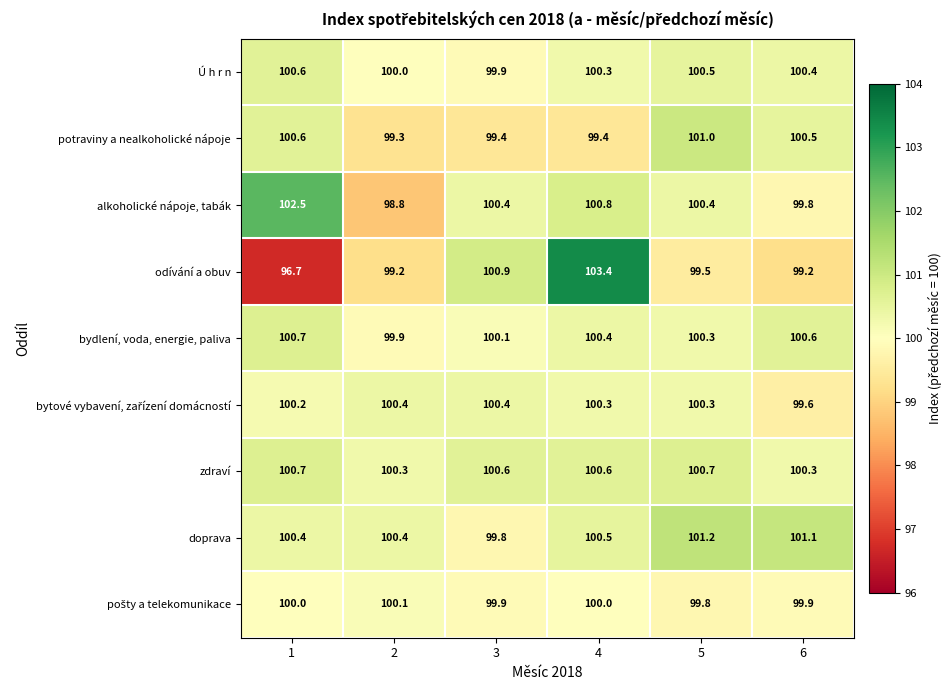

Where is alkoholické nápoje, tabák nearest to the value 100?

6